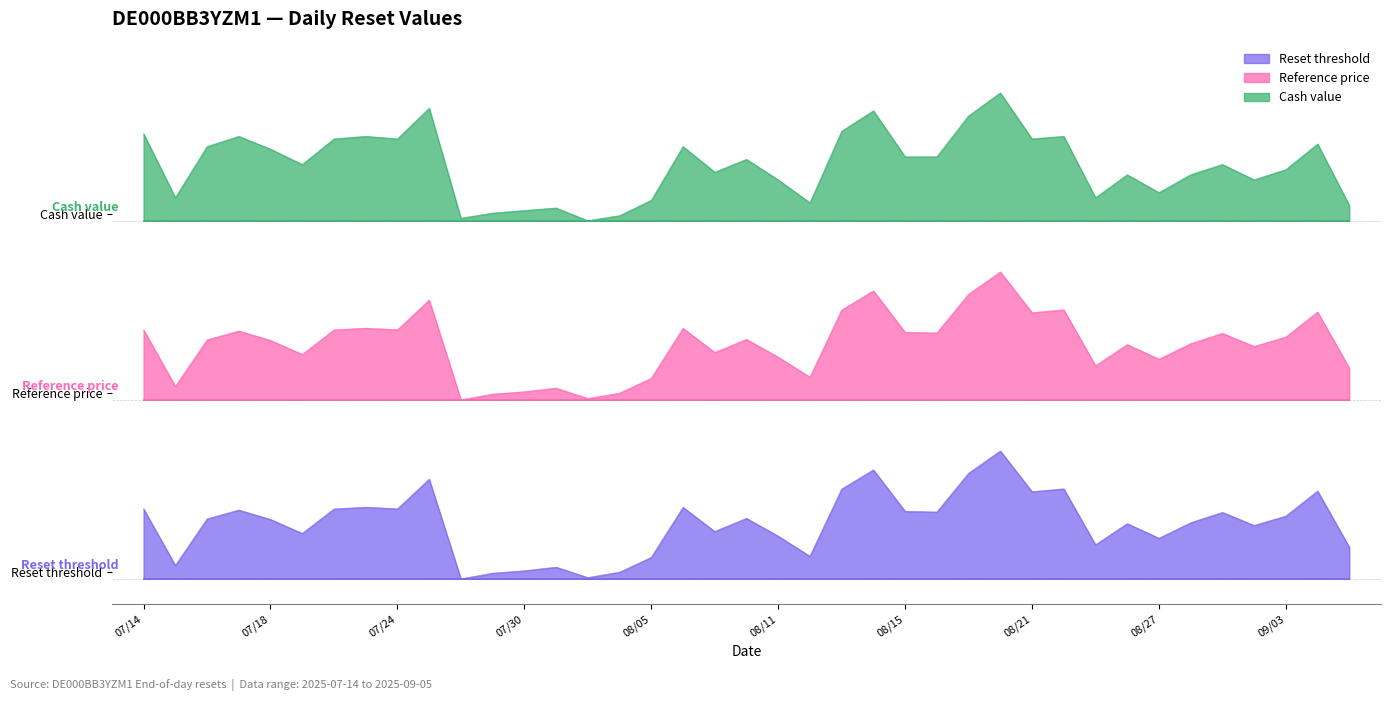

Which series has the largest total across all categories?

Cash value (col_2)